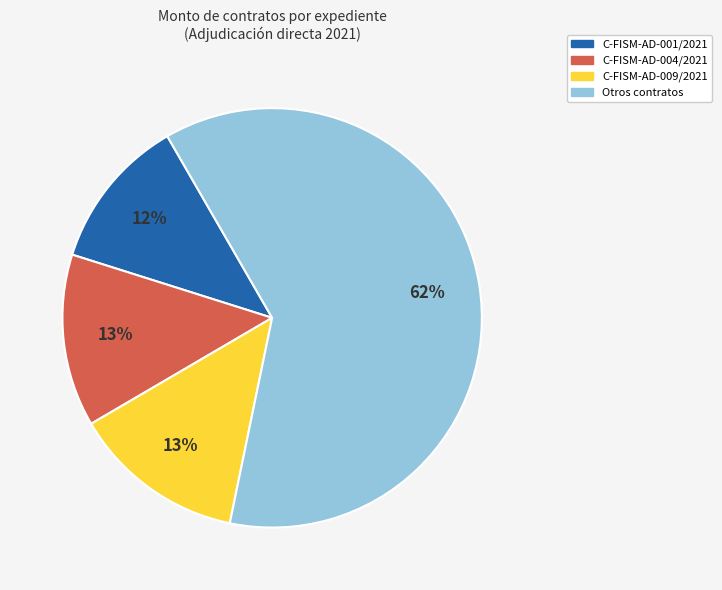

Is there a majority slice in this chart?

Yes